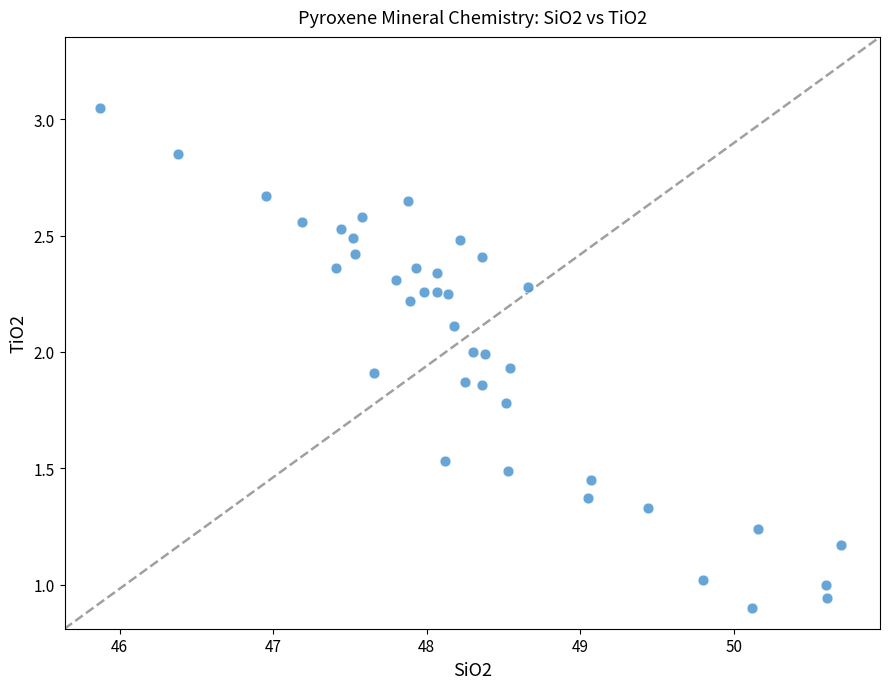

What is the range of X values (max minus min)?

4.8